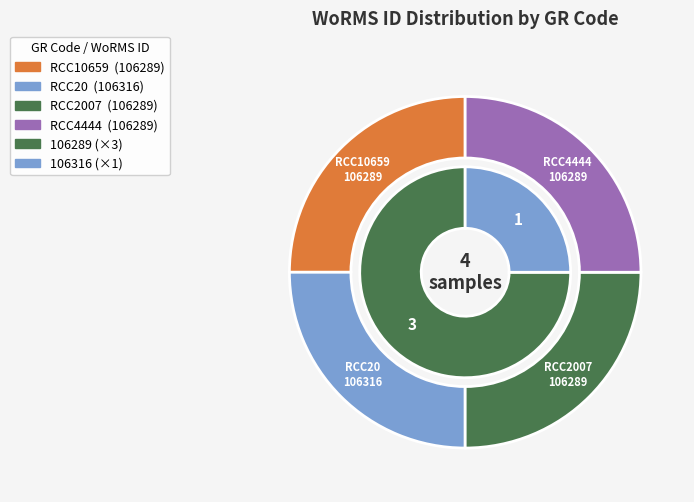

Rank the categories by value from highest to lowest.

RCC20, RCC10659, RCC2007, RCC4444